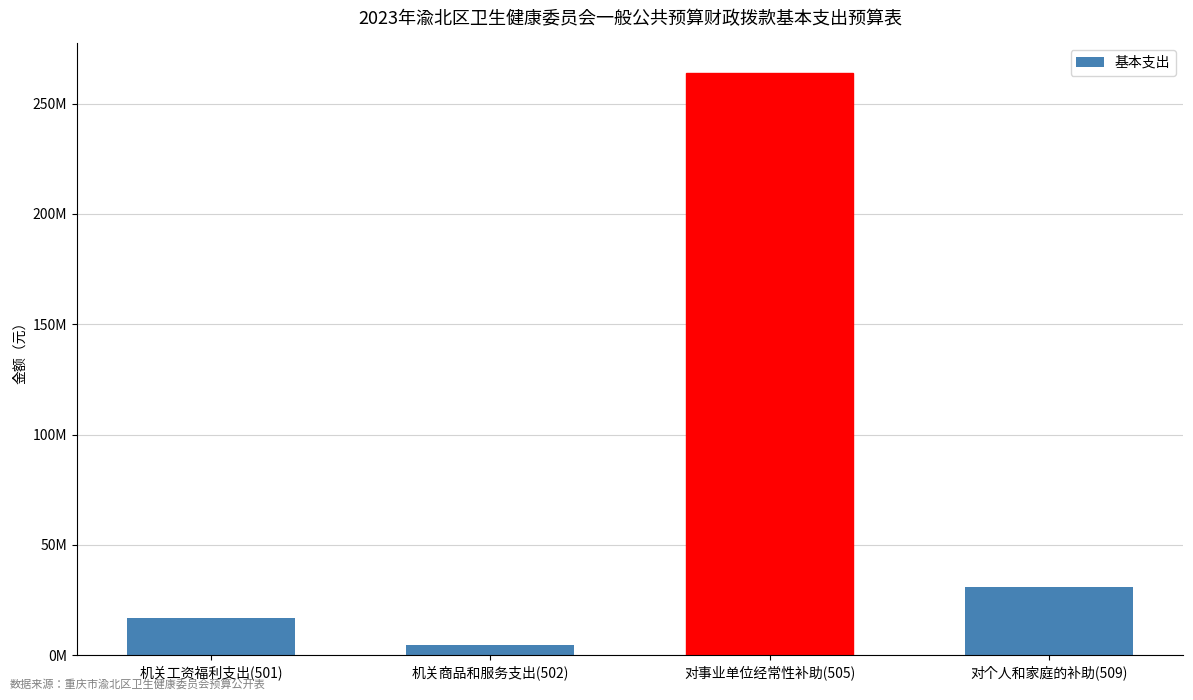

Reading left to right, what are all the values shown in this chart?

16719391.2	4581565.5	264071954.8	30935431.3